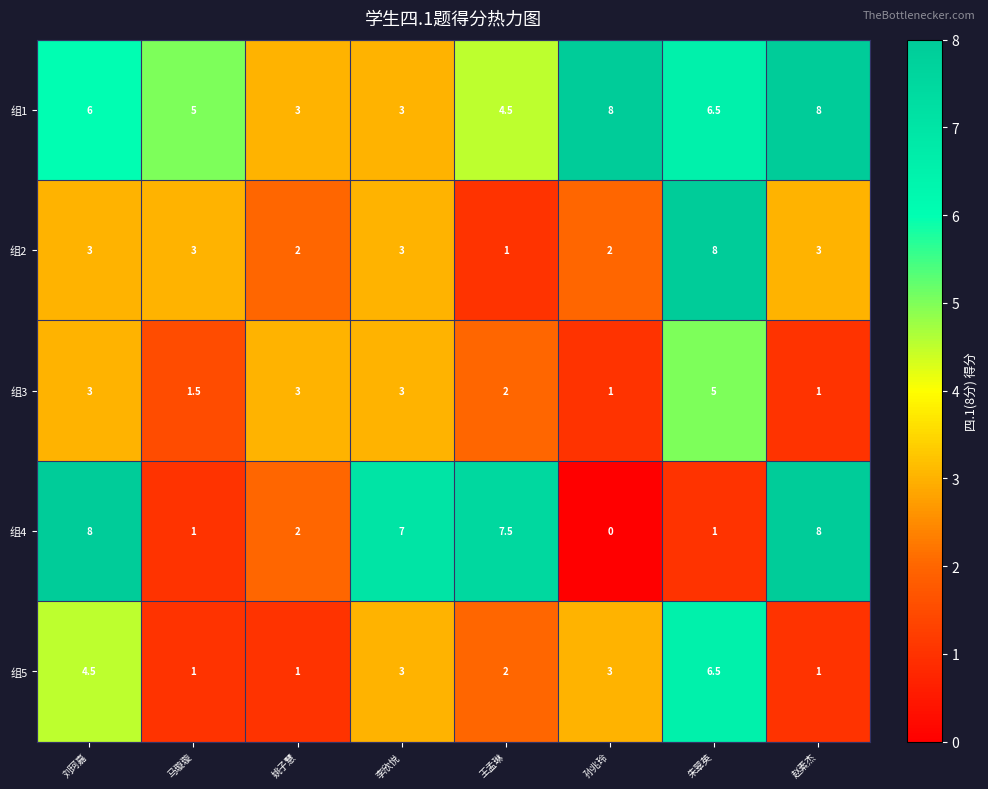

Read the 组3 value at 马璇璇.

1.5